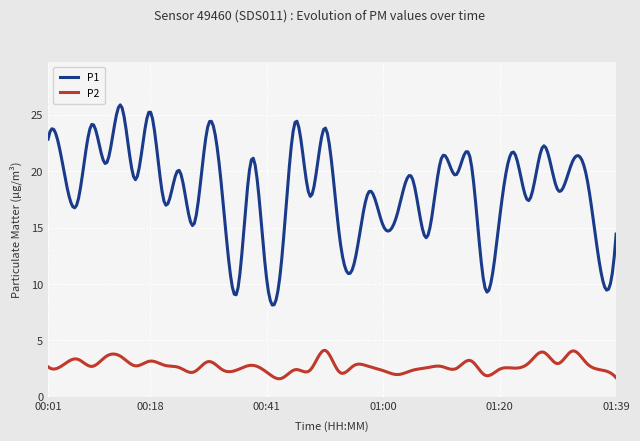

What is the difference between the maximum and minimum values in the P1 series?

17.7